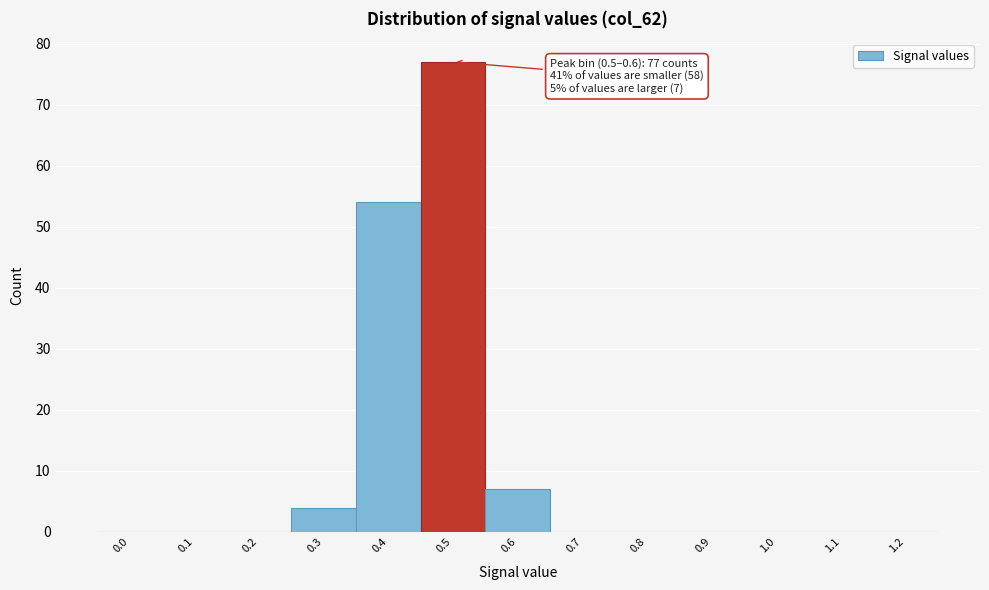

Reading left to right, list all the values displayed in this chart.

0.0=0	0.1=0	0.2=0	0.3=4	0.4=54	0.5=77	0.6=7	0.7=0	0.8=0	0.9=0	1.0=0	1.1=0	1.2=0